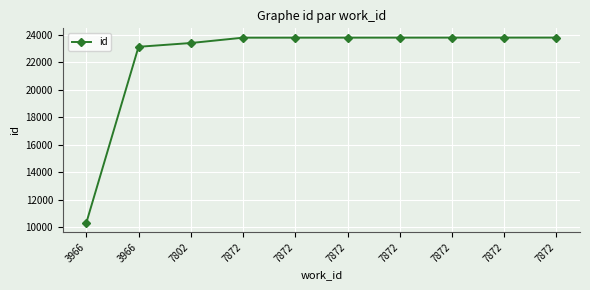

Which has a higher value, 7872 or 7802?

7872